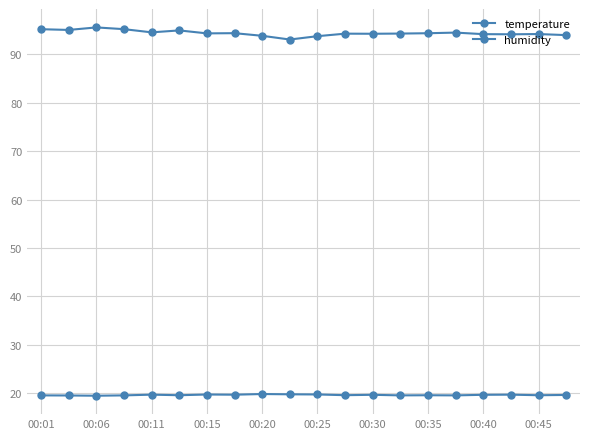

True or false: temperature has more than 2 interior local peaks.

True